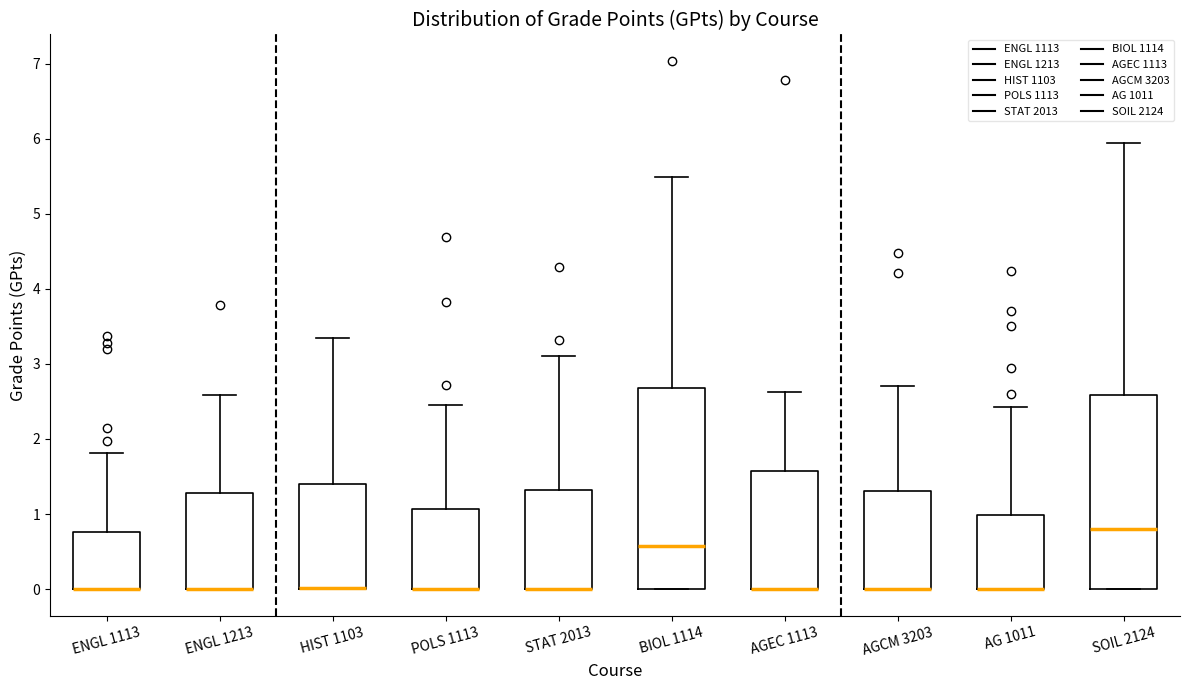

Reading left to right, read every box against the y-axis: the position of its median line, the range the box covers, and the ends of its whiskers. The values are not printed on the chart, so give them approximately, as read against the axis.

ENGL 1113: median 0.0 (drawn on the box's lower edge), box 0.0 to 0.8, whiskers 0.0 to 1.8
ENGL 1213: median 0.0 (drawn on the box's lower edge), box 0.0 to 1.3, whiskers 0.0 to 2.6
HIST 1103: median 0.0 (drawn on the box's lower edge), box 0.0 to 1.4, whiskers 0.0 to 3.3
POLS 1113: median 0.0 (drawn on the box's lower edge), box 0.0 to 1.1, whiskers 0.0 to 2.5
STAT 2013: median 0.0 (drawn on the box's lower edge), box 0.0 to 1.3, whiskers 0.0 to 3.1
BIOL 1114: median 0.6, box 0.0 to 2.7, whiskers 0.0 to 5.5
AGEC 1113: median 0.0 (drawn on the box's lower edge), box 0.0 to 1.6, whiskers 0.0 to 2.6
AGCM 3203: median 0.0 (drawn on the box's lower edge), box 0.0 to 1.3, whiskers 0.0 to 2.7
AG 1011: median 0.0 (drawn on the box's lower edge), box 0.0 to 1.0, whiskers 0.0 to 2.4
SOIL 2124: median 0.8, box 0.0 to 2.6, whiskers 0.0 to 5.9